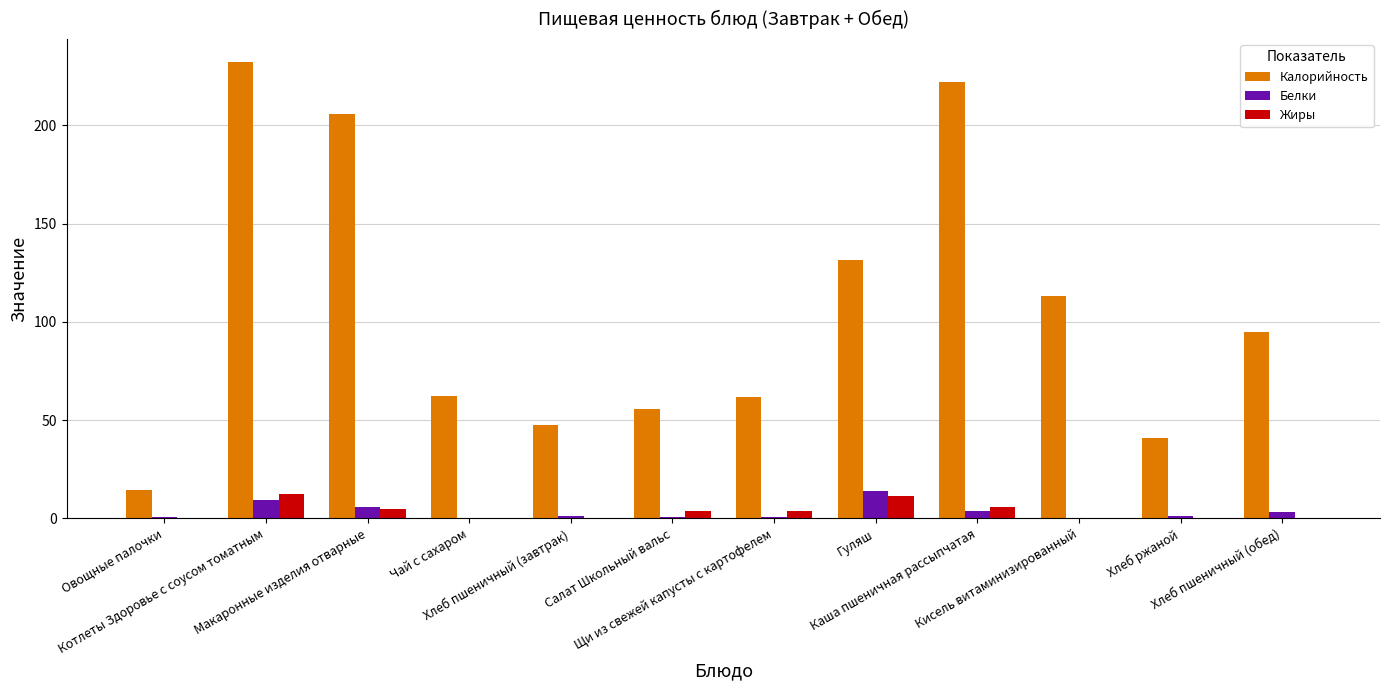

What is the sum of all Калорийность values?

1281.5